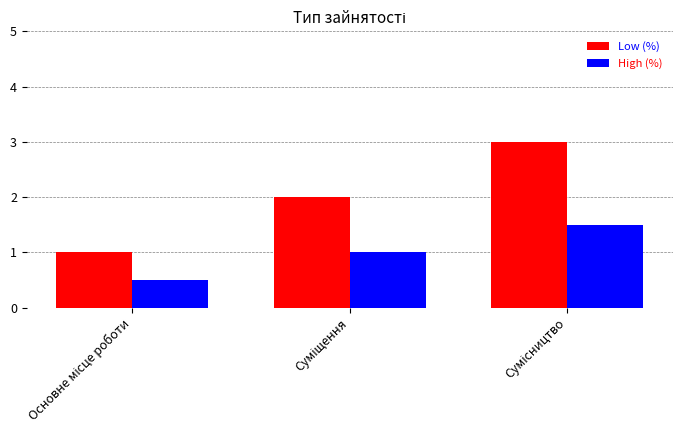

What is the minimum value shown in the chart?

0.5